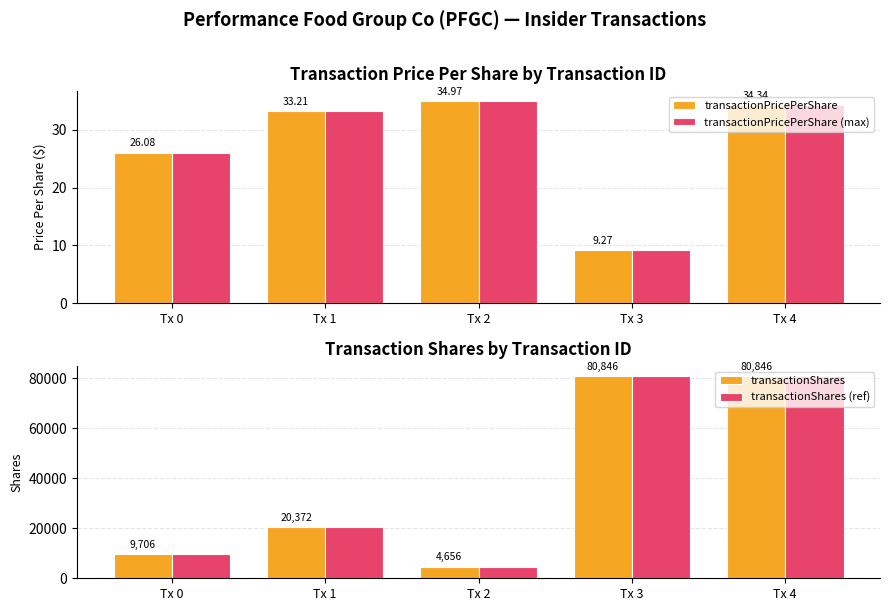

Where does the transactionShares series first go above 20372?

Tx 3